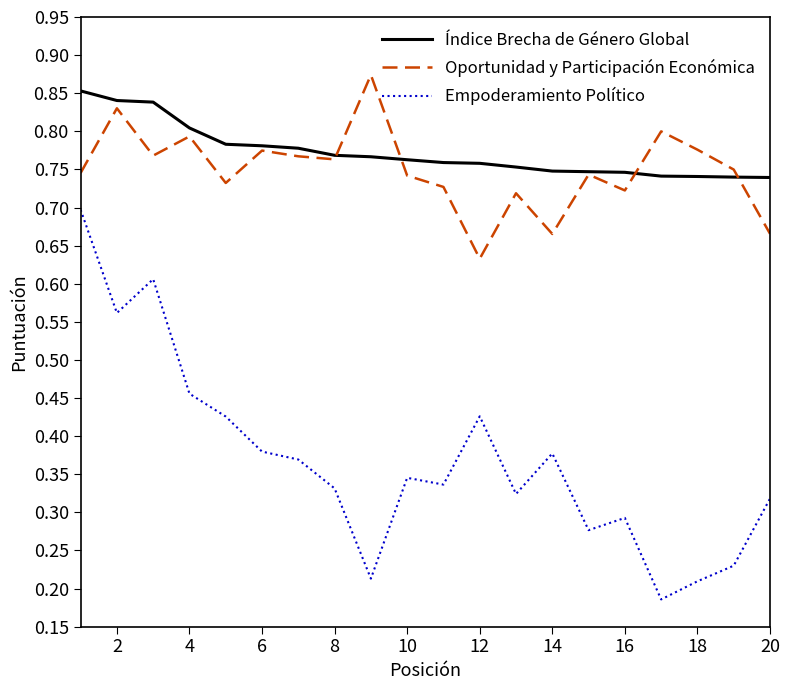

True or false: Empoderamiento Político and Oportunidad y Participación Económica intersect in this chart.

False